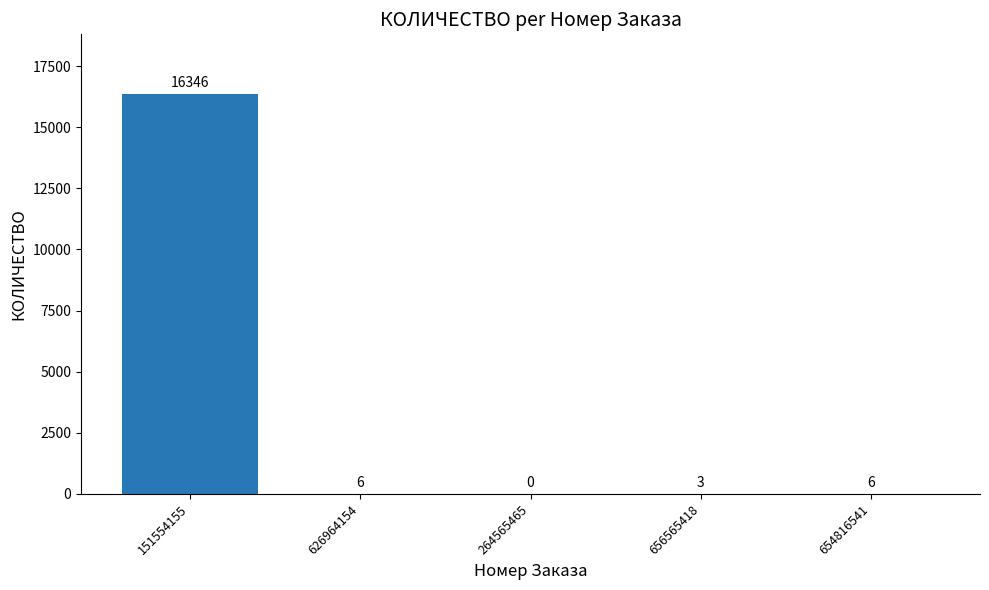

Between 654816541 and 264565465, which is larger?

654816541